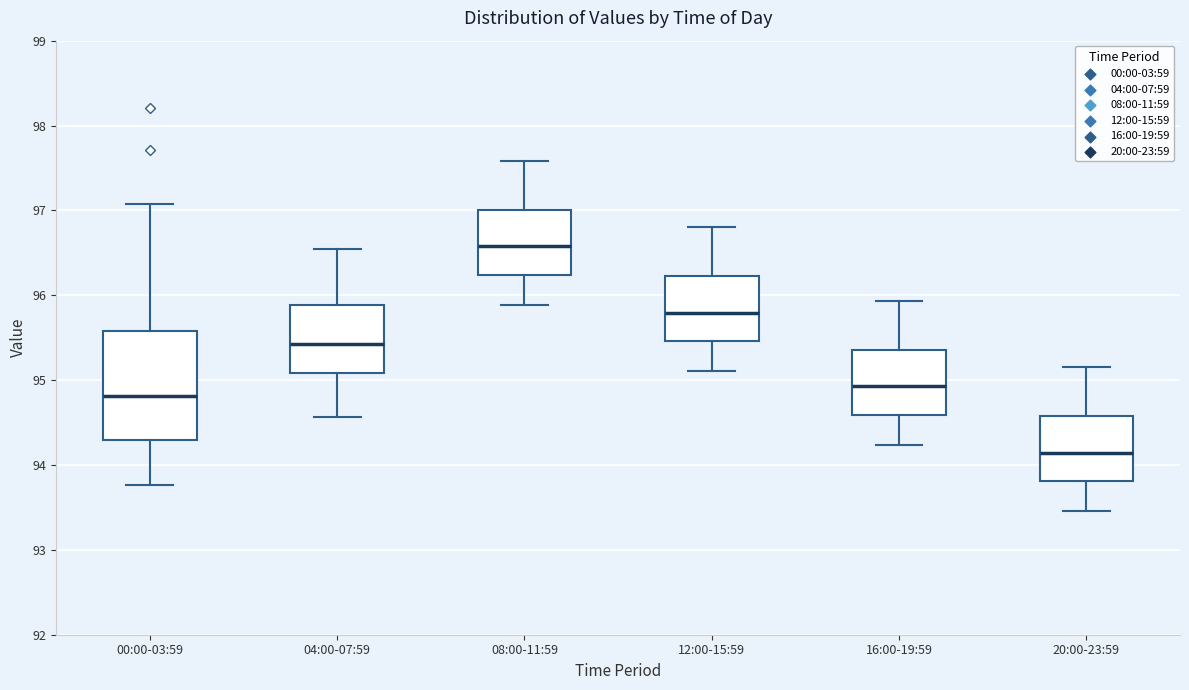

Reading left to right, transcribe this box plot: for each box, give where its median line is, the range the box spans, and where its two whiskers end, as read against the y-axis. The values are not printed on the chart, so give them approximately, as read against the axis.

00:00-03:59: median 94.8, box 94.3 to 95.6, whiskers 93.8 to 97.1
04:00-07:59: median 95.4, box 95.1 to 95.9, whiskers 94.6 to 96.6
08:00-11:59: median 96.6, box 96.2 to 97.0, whiskers 95.9 to 97.6
12:00-15:59: median 95.8, box 95.5 to 96.2, whiskers 95.1 to 96.8
16:00-19:59: median 94.9, box 94.6 to 95.4, whiskers 94.2 to 95.9
20:00-23:59: median 94.1, box 93.8 to 94.6, whiskers 93.5 to 95.2